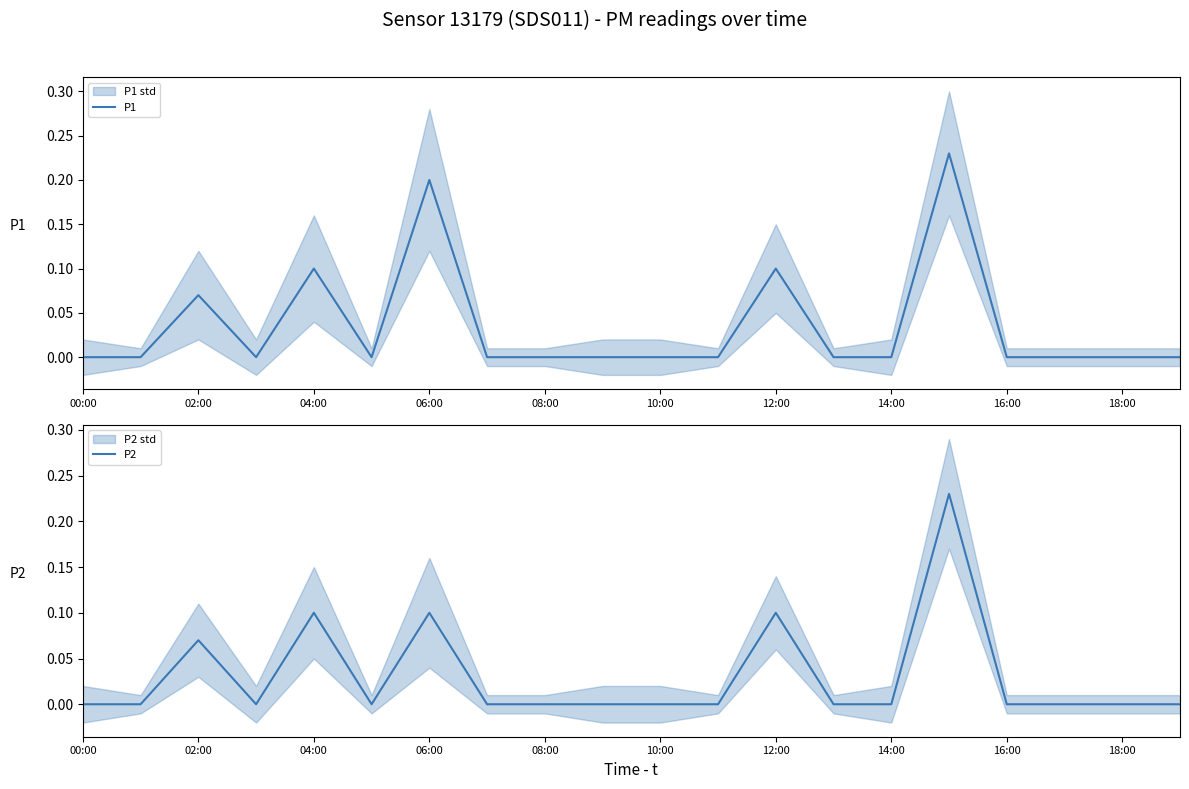

Is it true that P1 equals 0.1 at 06:00?

False